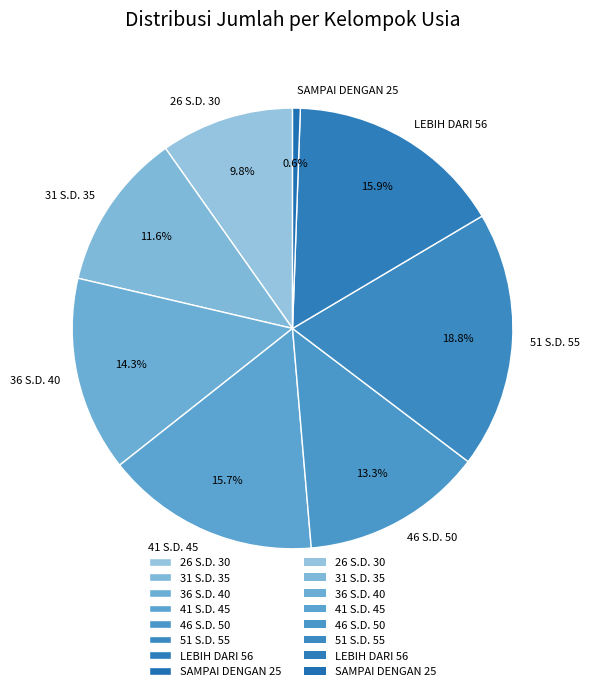

Between 31 S.D. 35 and 51 S.D. 55, which is larger?

51 S.D. 55